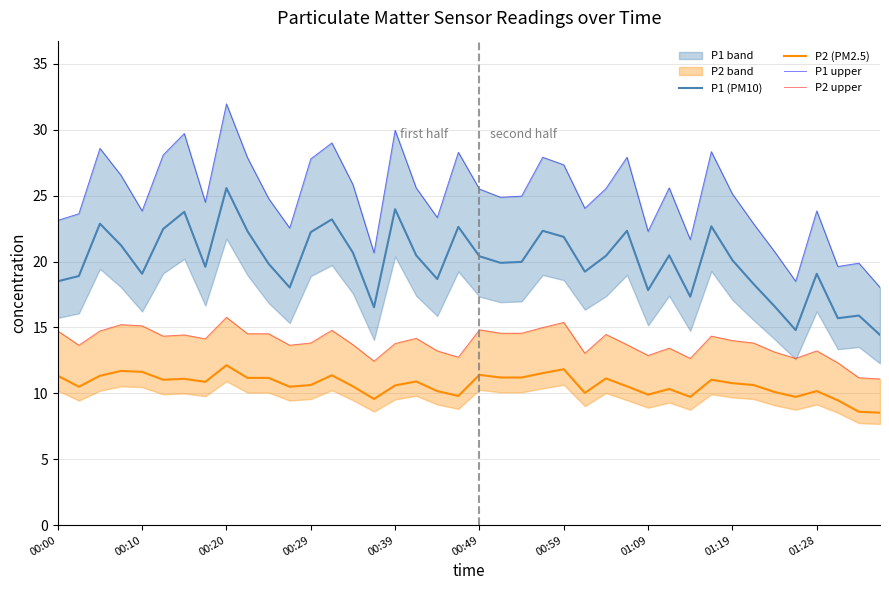

What is the highest value of the P2 (PM2.5) series?

12.1